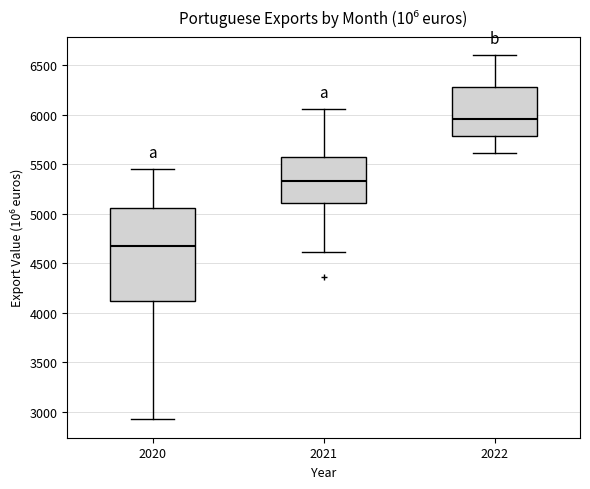

Which box is the tallest, from its lower edge to its upper edge?

2020